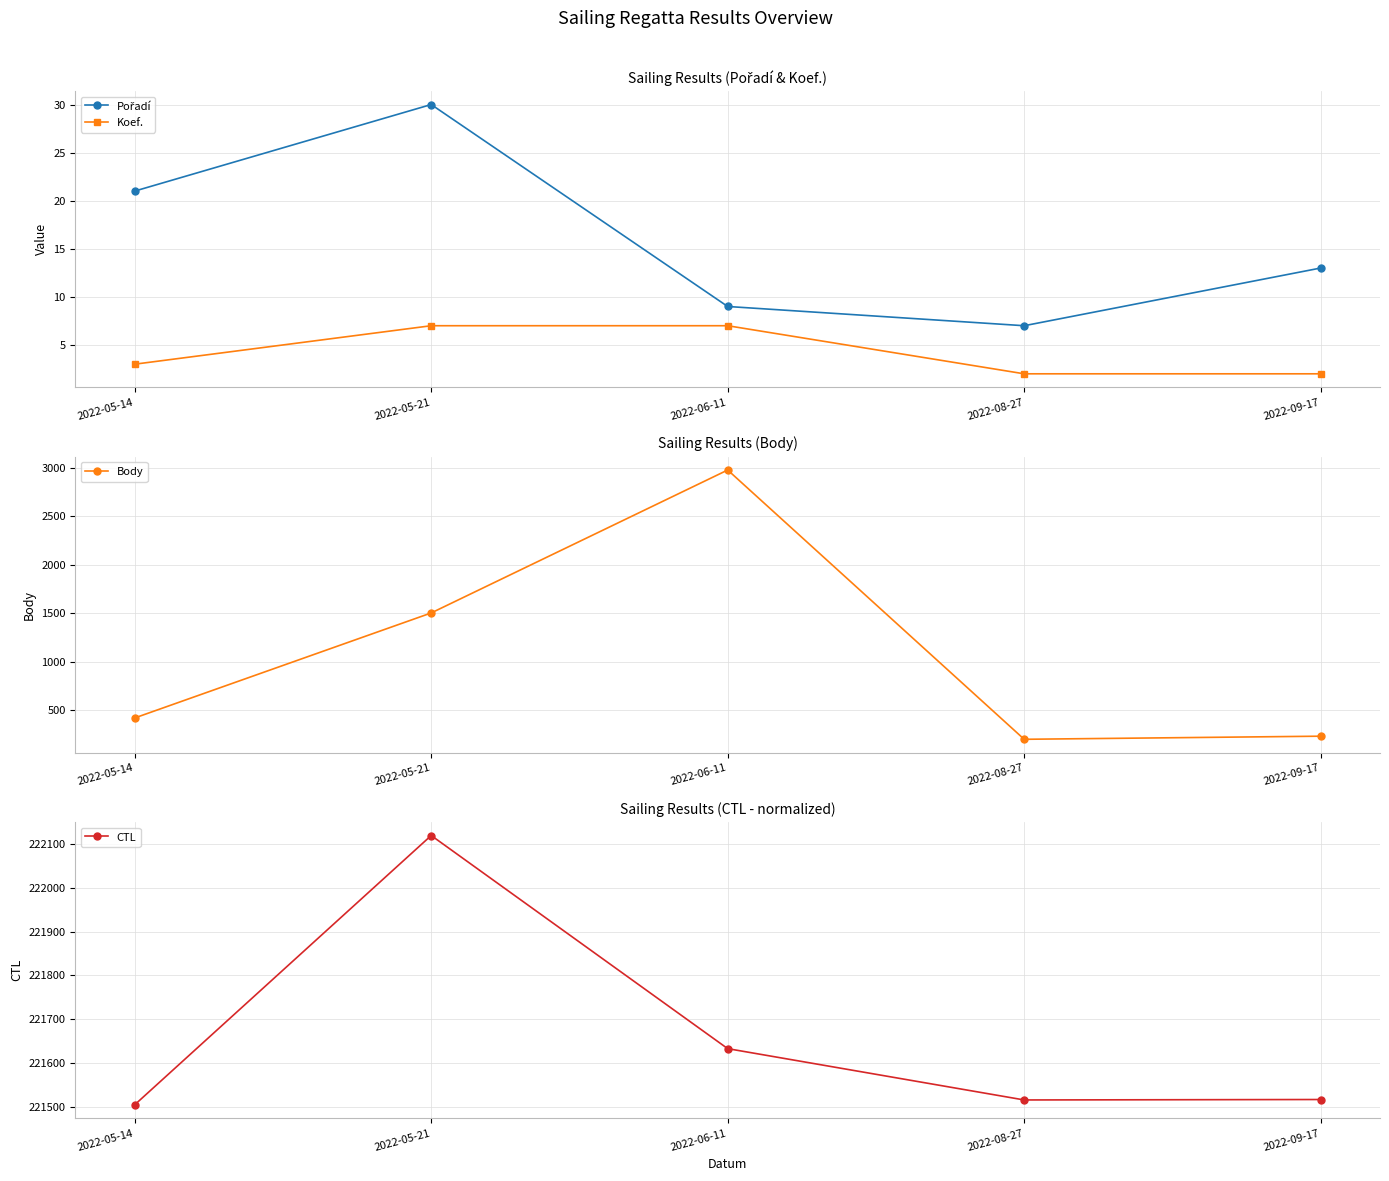

Which series has the widest spread of values?

Body